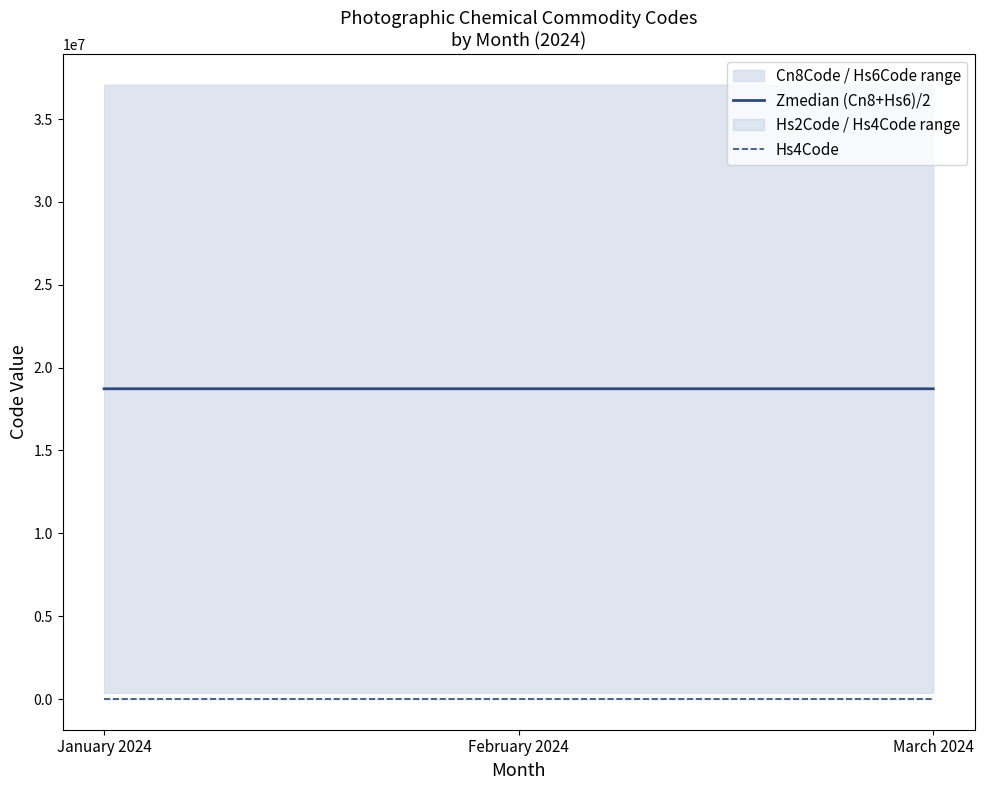

True or false: Zmedian (Cn8+Hs6)/2 has a value of 18724905 at March 2024.

True